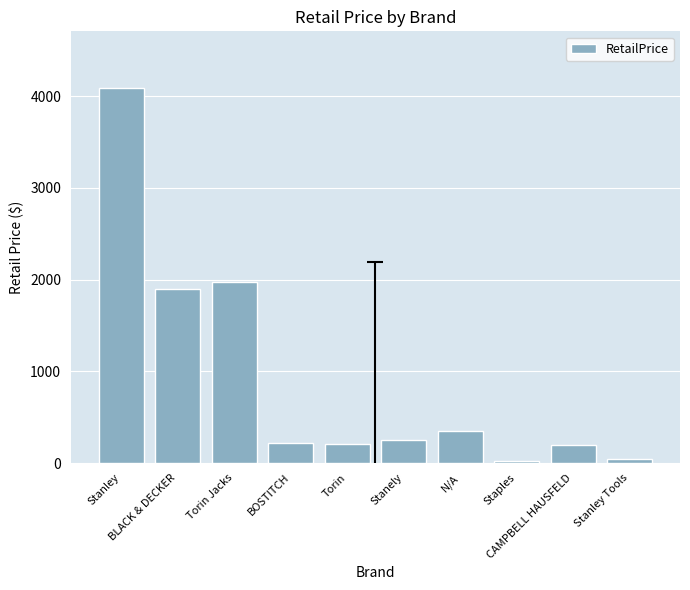

What is the value of the 4th bar from the left?

216.8